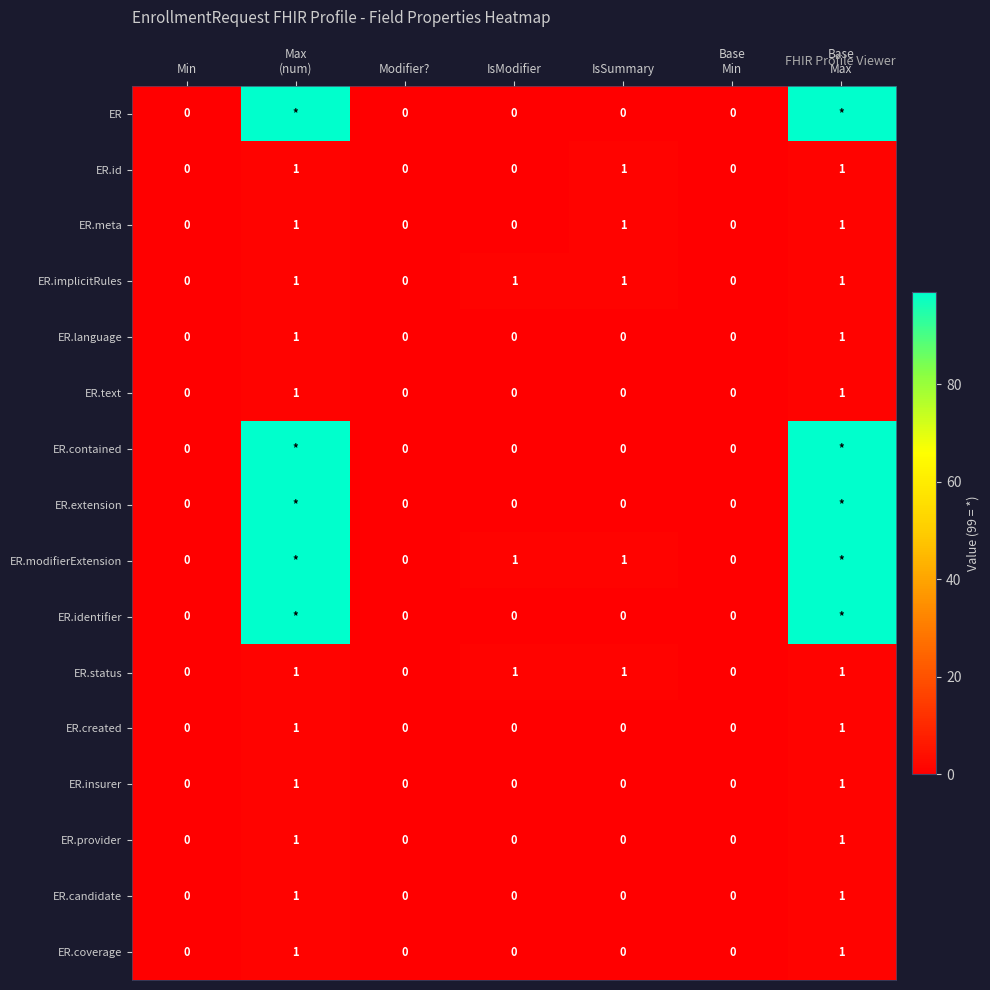

At which category is the sum across all series the highest?

Max
(num)